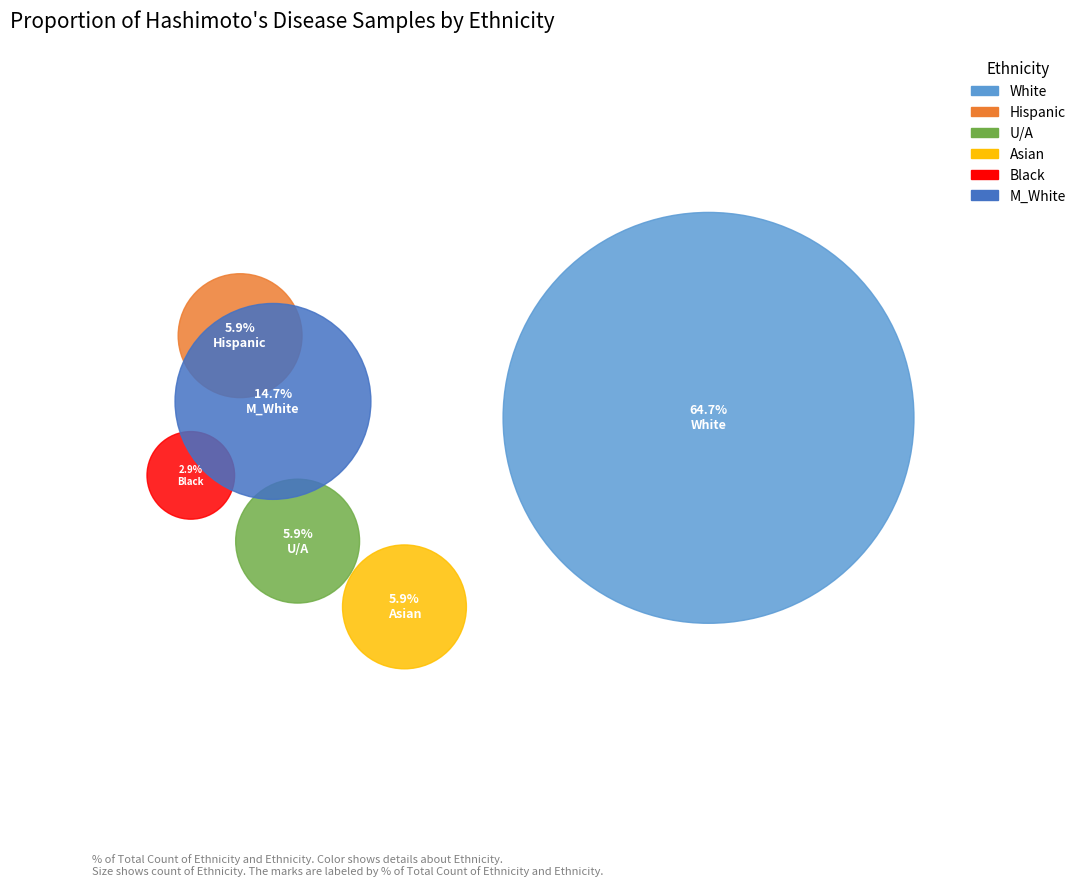

What is the smallest slice in the pie chart?

Black